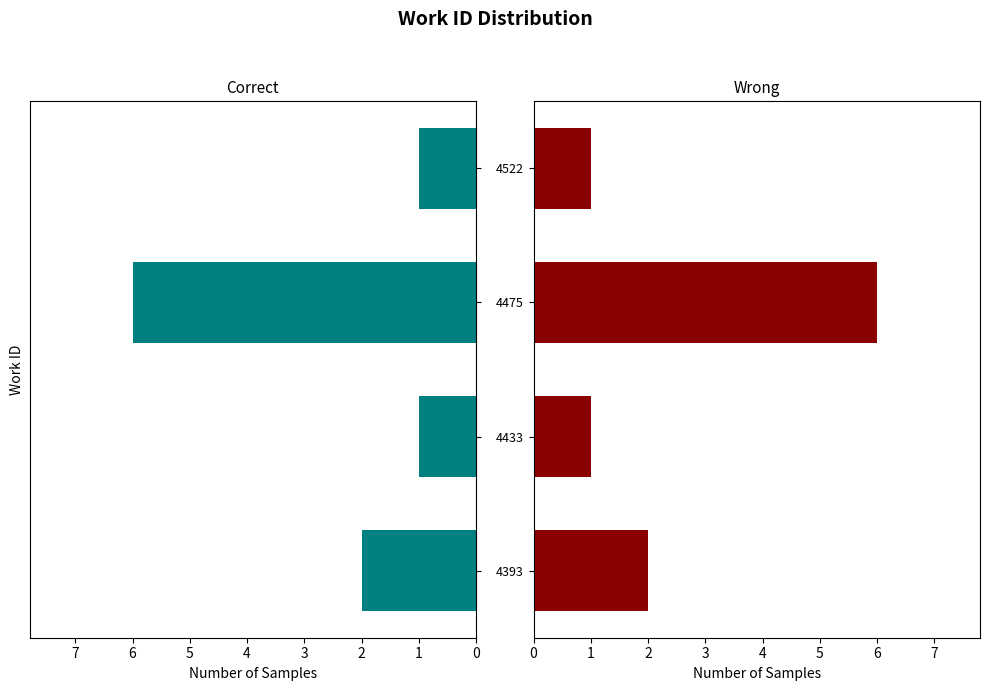

What is the approximate value of Wrong at 4475?

6